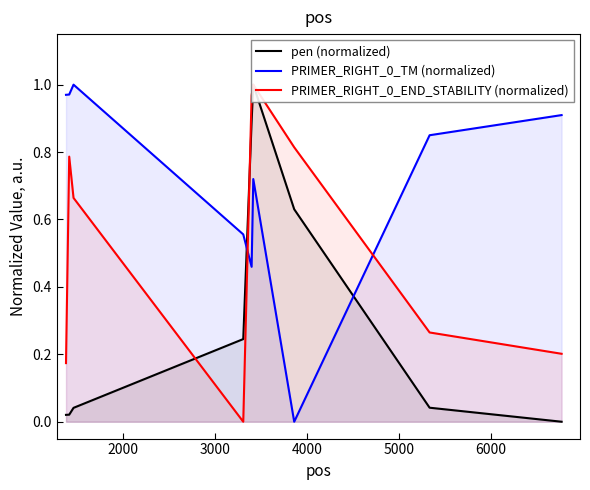

True or false: pen (normalized) has more than 0 points higher than both neighbors.

True